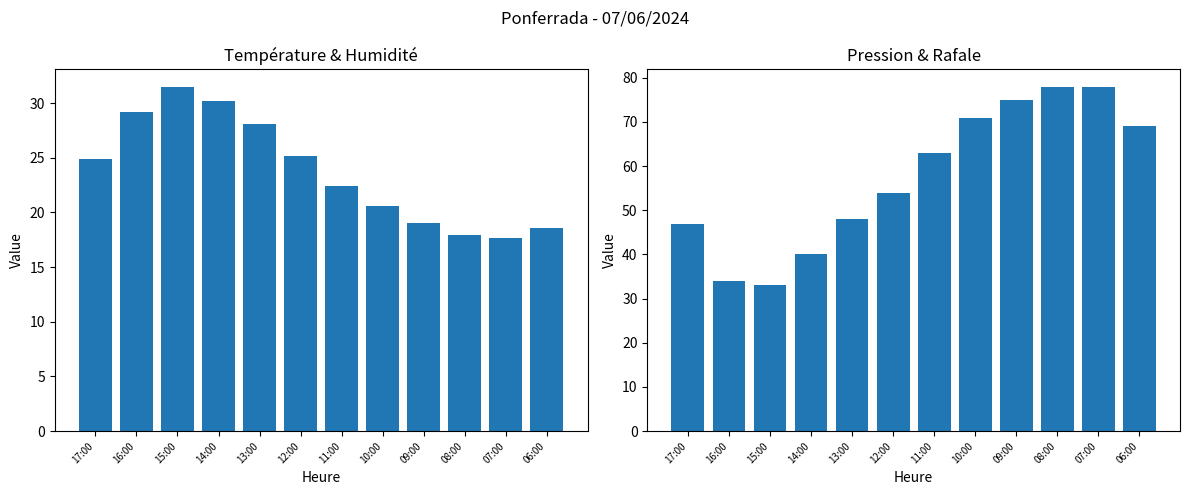

Reading left to right, list all the values displayed in this chart.

Température (ºC): 17:00=24.9	16:00=29.2	15:00=31.5	14:00=30.2	13:00=28.1	12:00=25.2	11:00=22.4	10:00=20.6	09:00=19.0	08:00=17.9	07:00=17.7	06:00=18.6
Humidité (%): 17:00=47.0	16:00=34.0	15:00=33.0	14:00=40.0	13:00=48.0	12:00=54.0	11:00=63.0	10:00=71.0	09:00=75.0	08:00=78.0	07:00=78.0	06:00=69.0